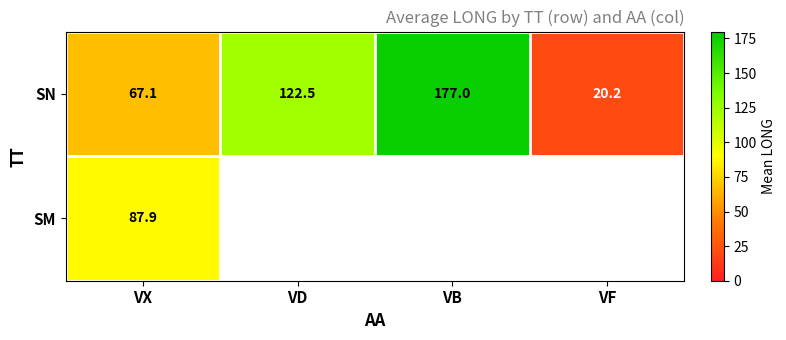

Rank the categories by SN value from lowest to highest.

VF, VX, VD, VB